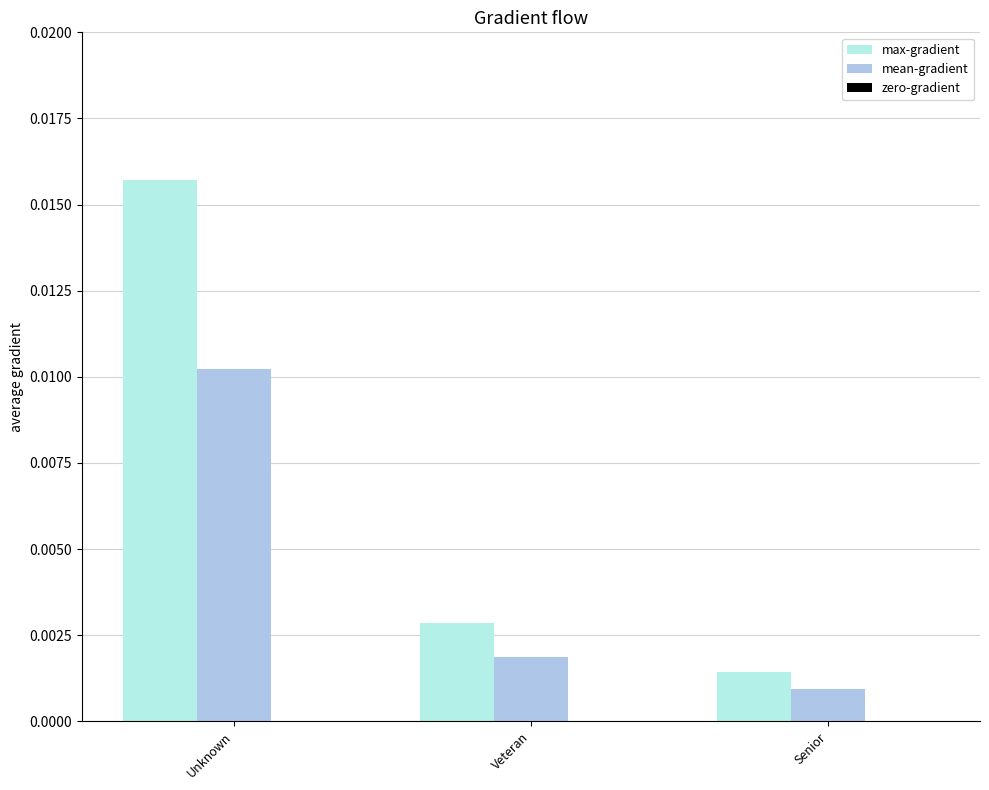

What is the label of the 3rd bar from the left?

Senior